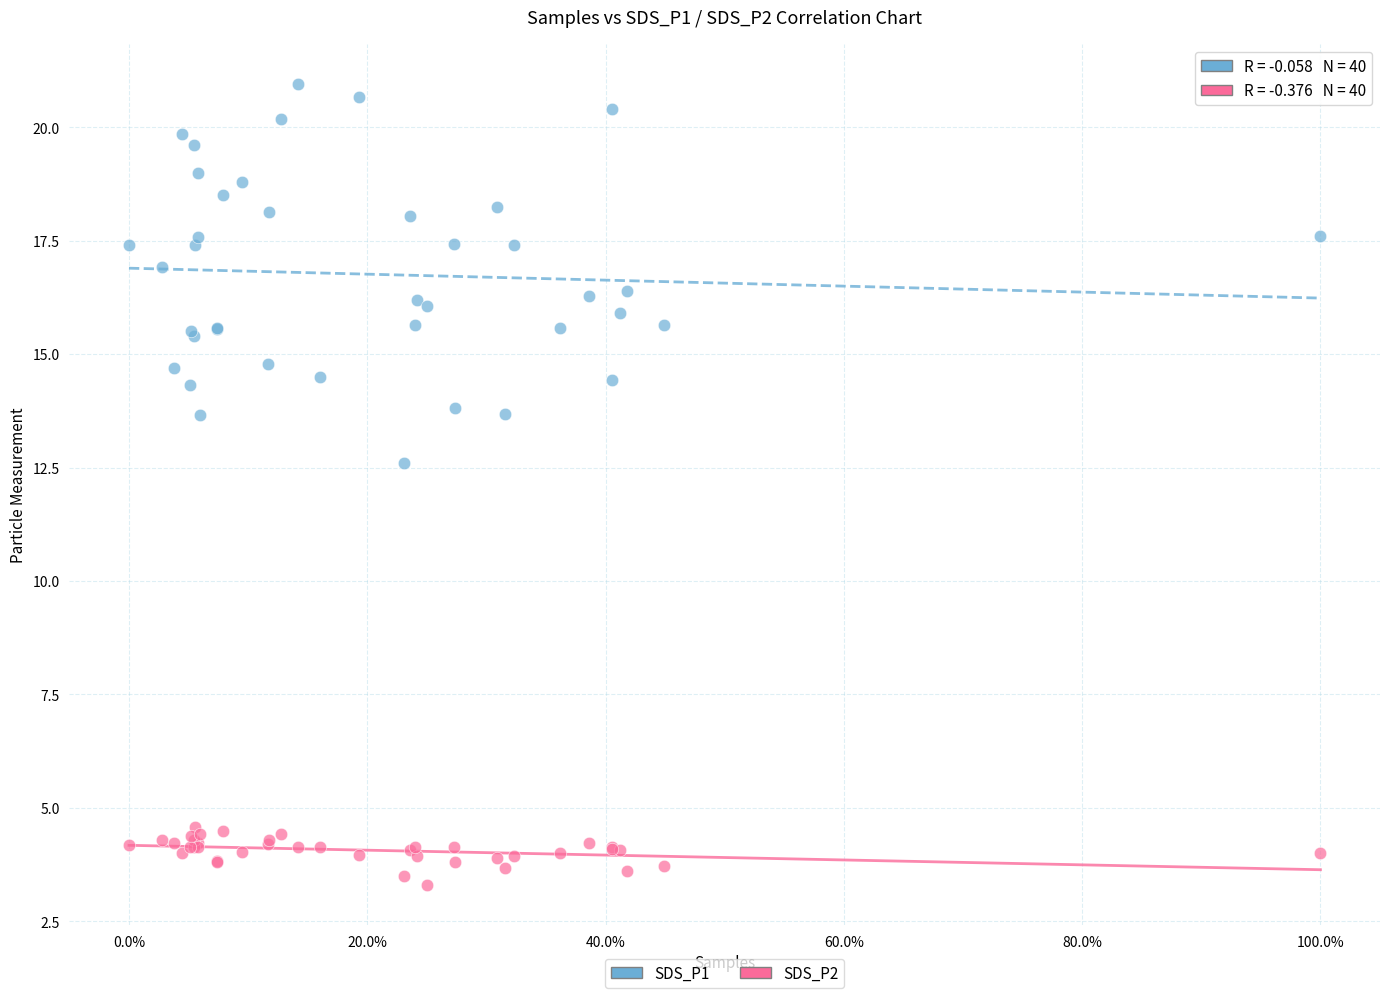

Which series has the largest Y range (max minus min)?

SDS_P1